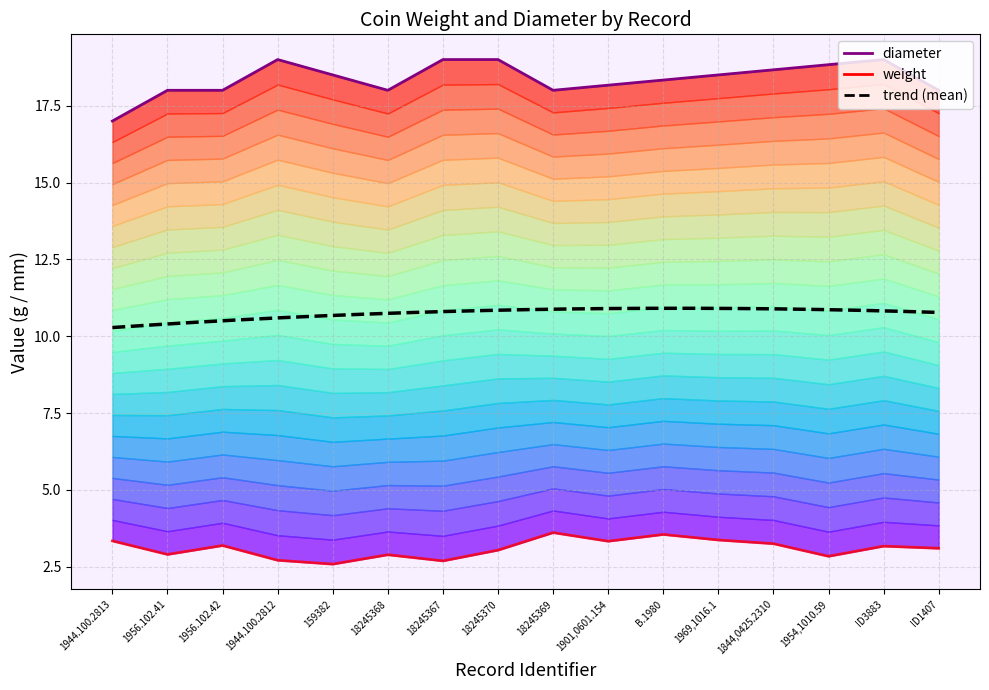

Reading right to left, list all the values displayed in this chart.

3.1	3.2	2.8	3.2	3.4	3.5	3.3	3.6	3.0	2.7	2.9	2.6	2.7	3.2	2.9	3.3